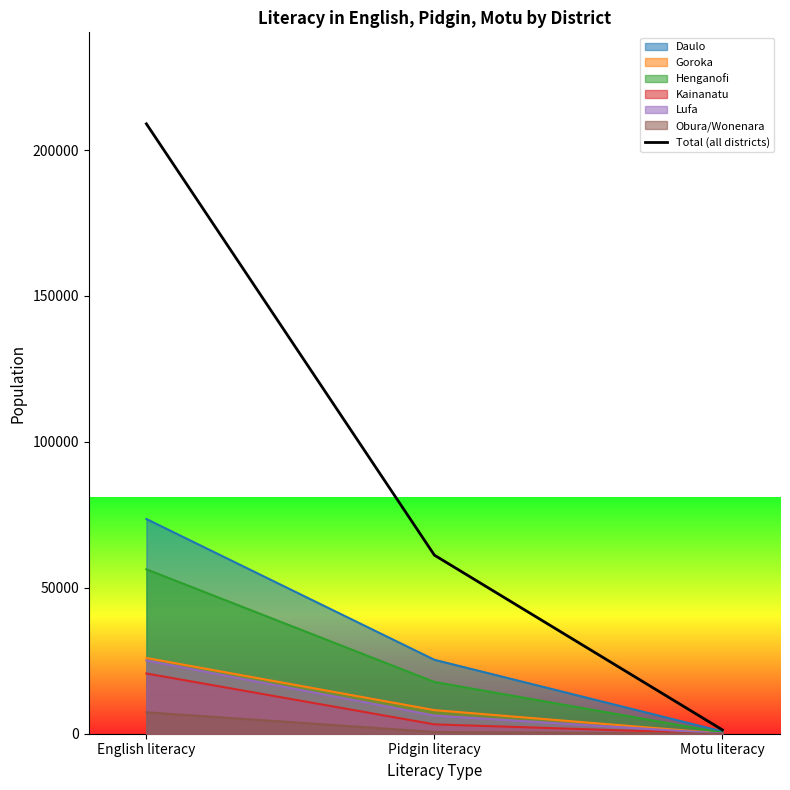

List the labels in order of value, smallest first.

Motu literacy, Pidgin literacy, English literacy